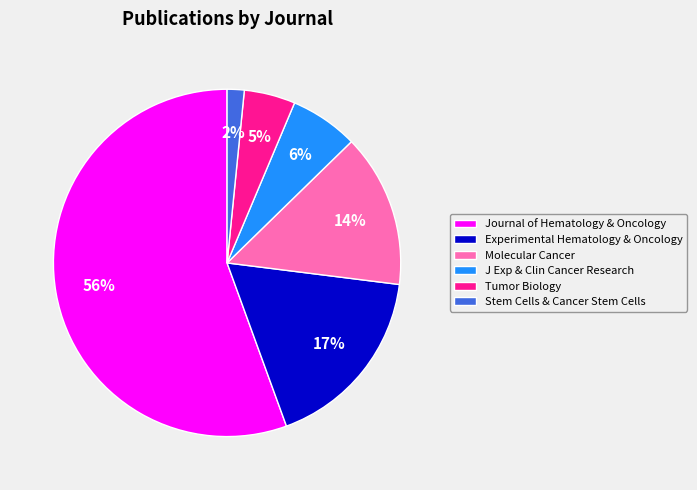

To the nearest percent, what is the average slice percentage?

17%